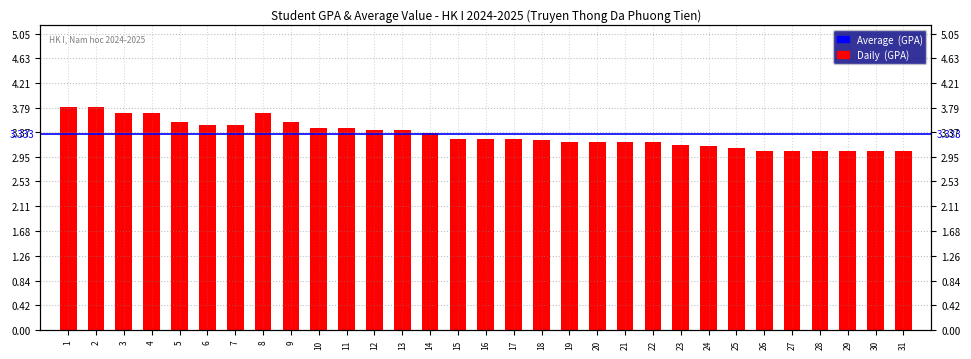

What is the change in value from 7 to 12?

-0.1